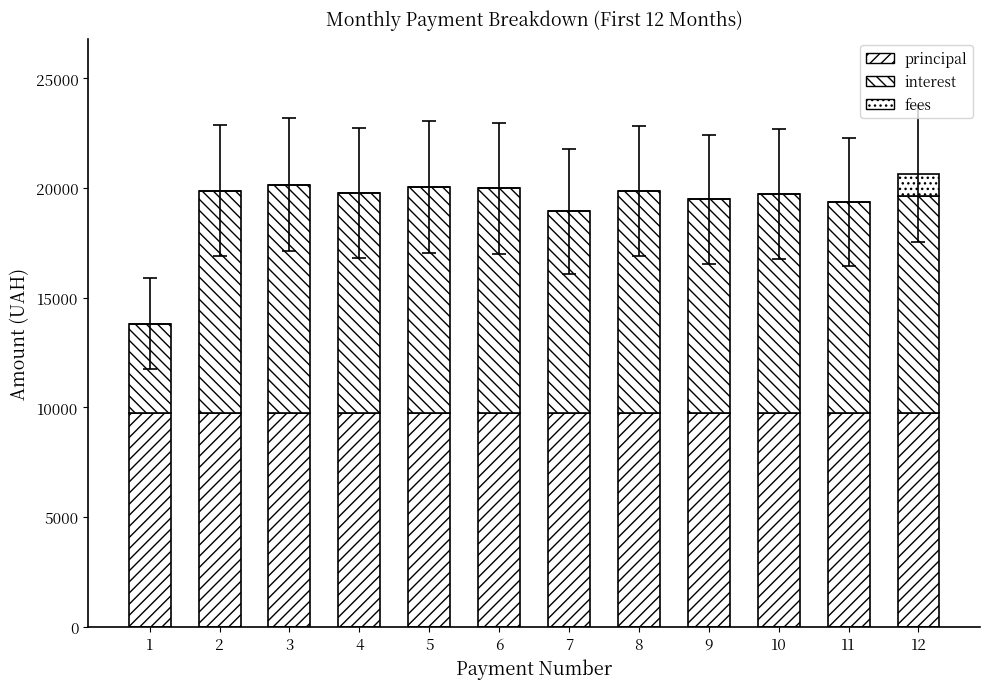

Between 1 and 9, which series saw the biggest shift?

interest